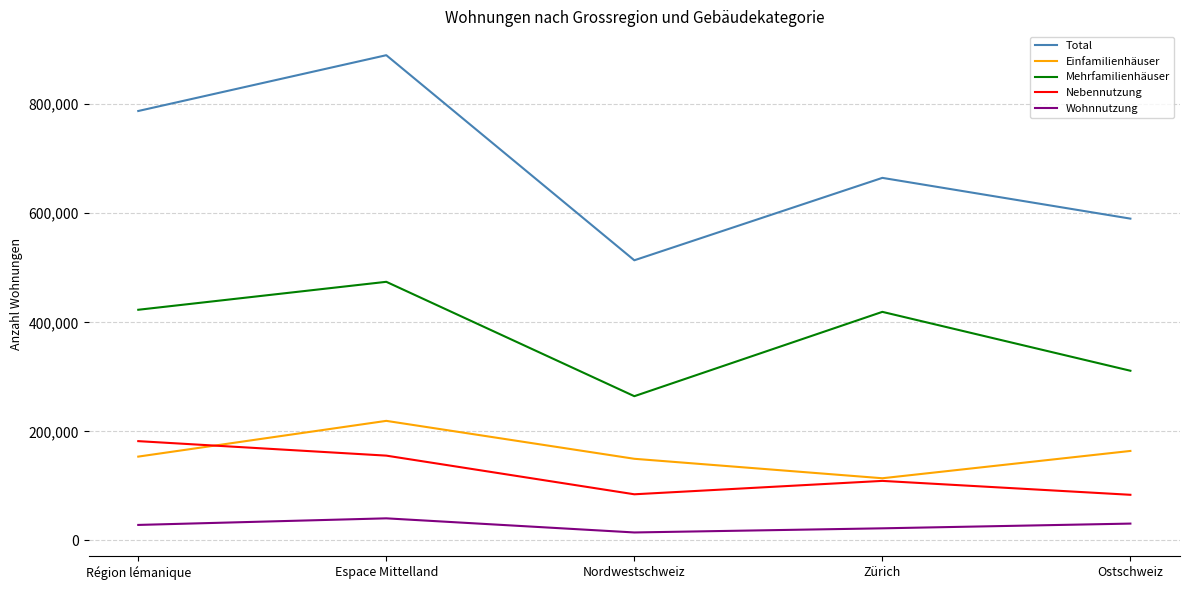

What is the smallest value displayed?

14707